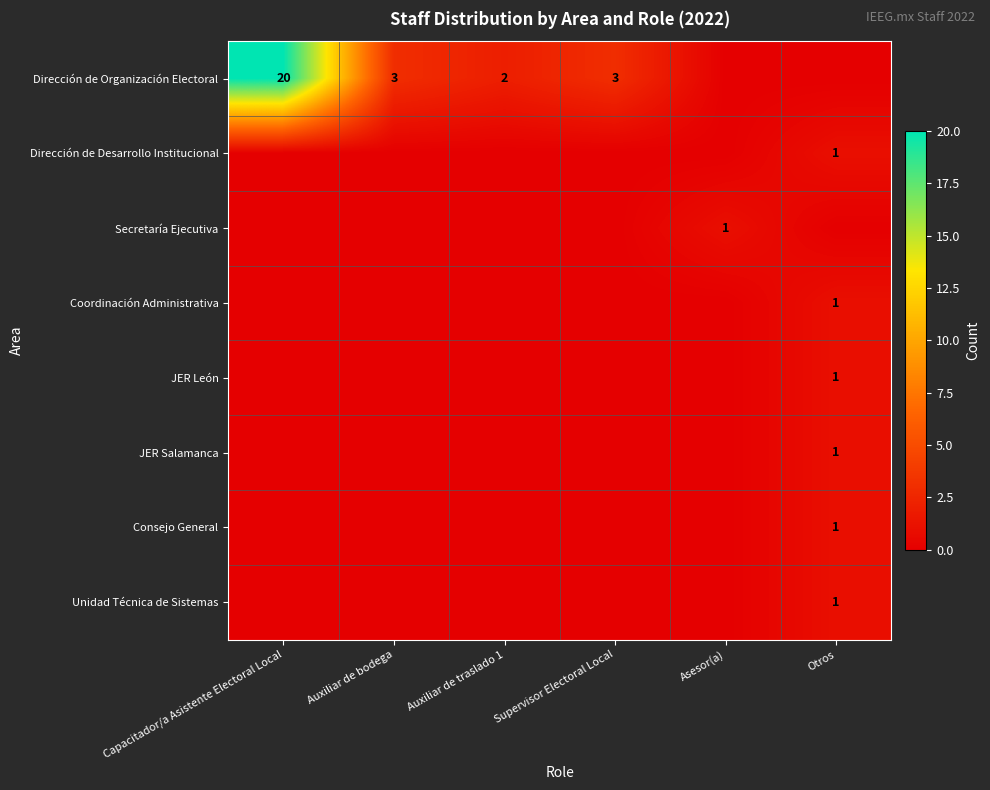

The value of Unidad Técnica de Sistemas at Otros is 2. True or false?

False